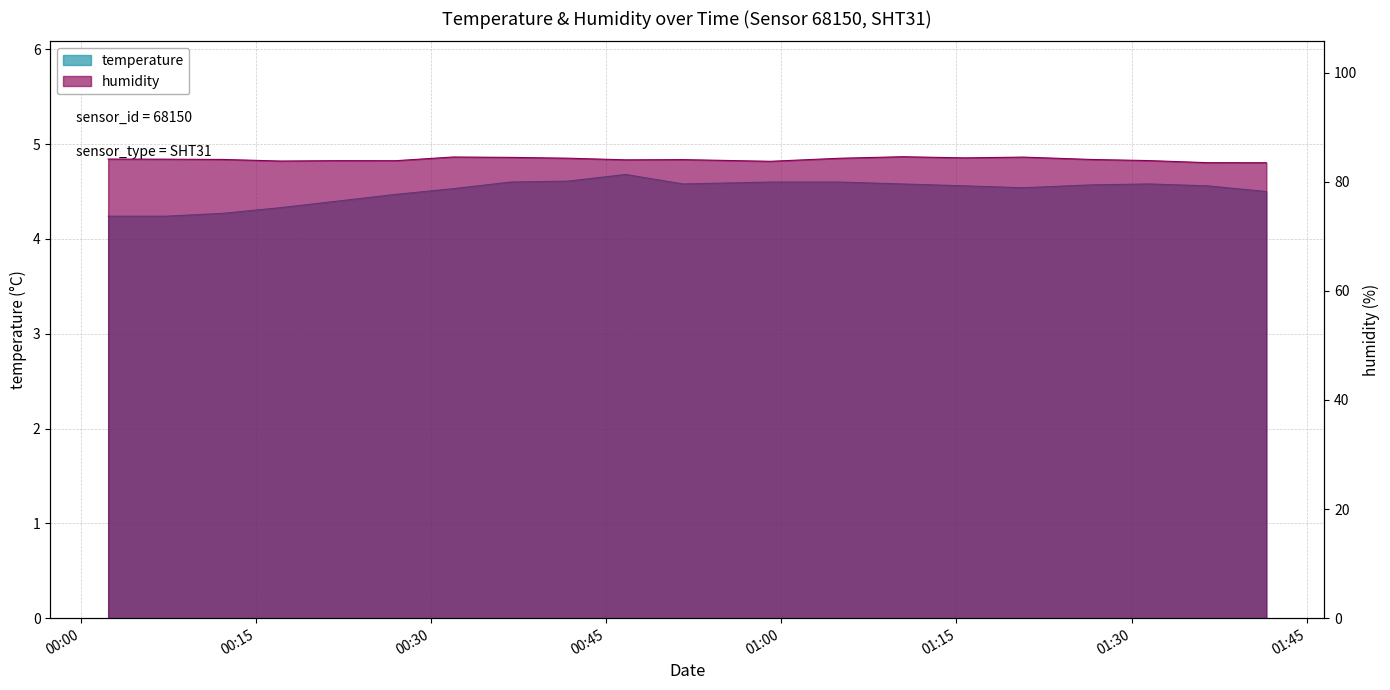

What value does the temperature series have at 01:05?

4.6